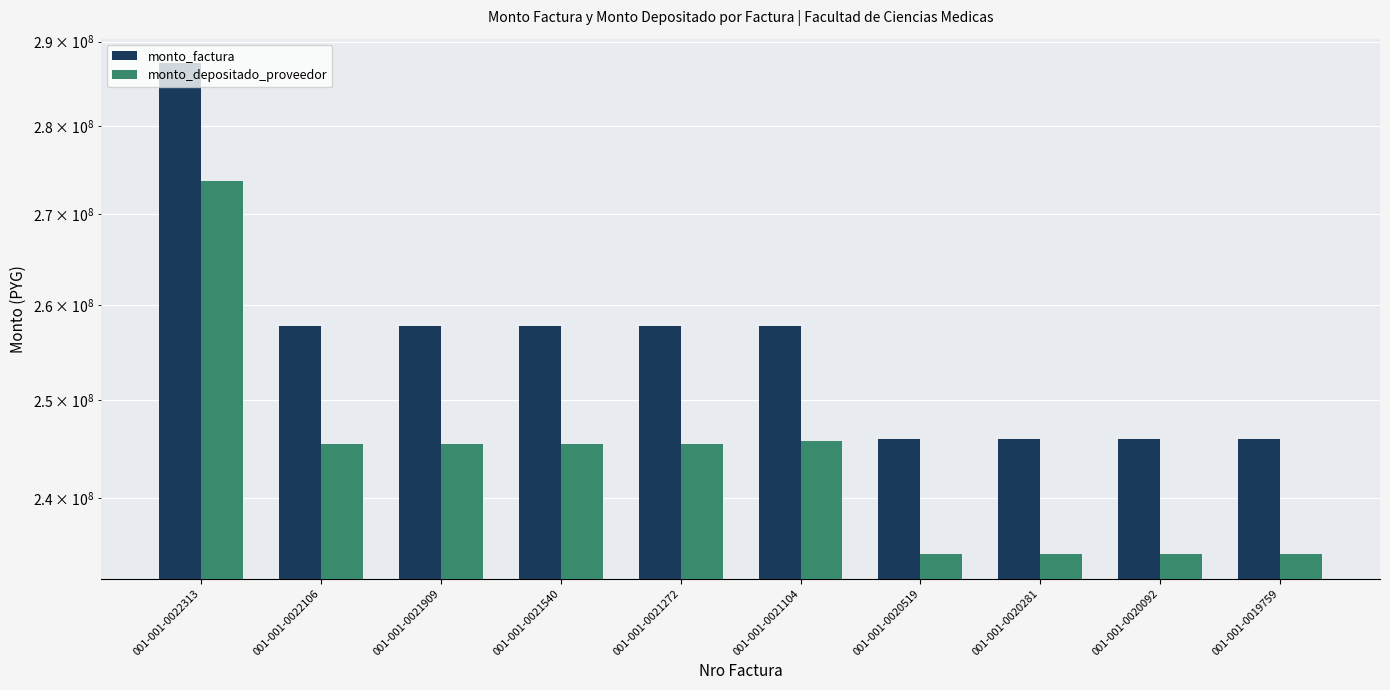

What value does the monto_depositado_proveedor series have at 001-001-0021272?

245513011